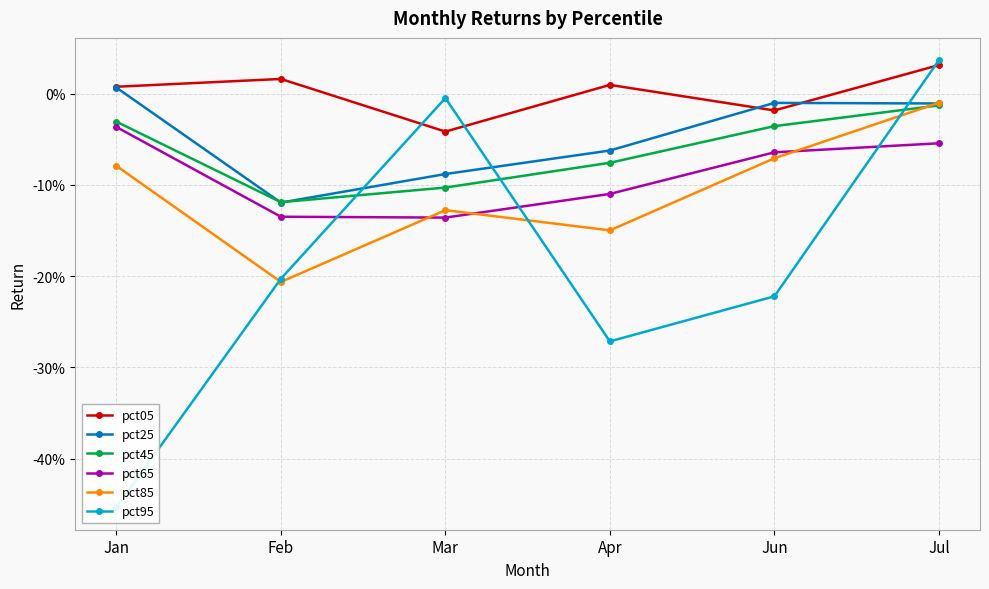

What is the sum of all pct25 values?

-0.3